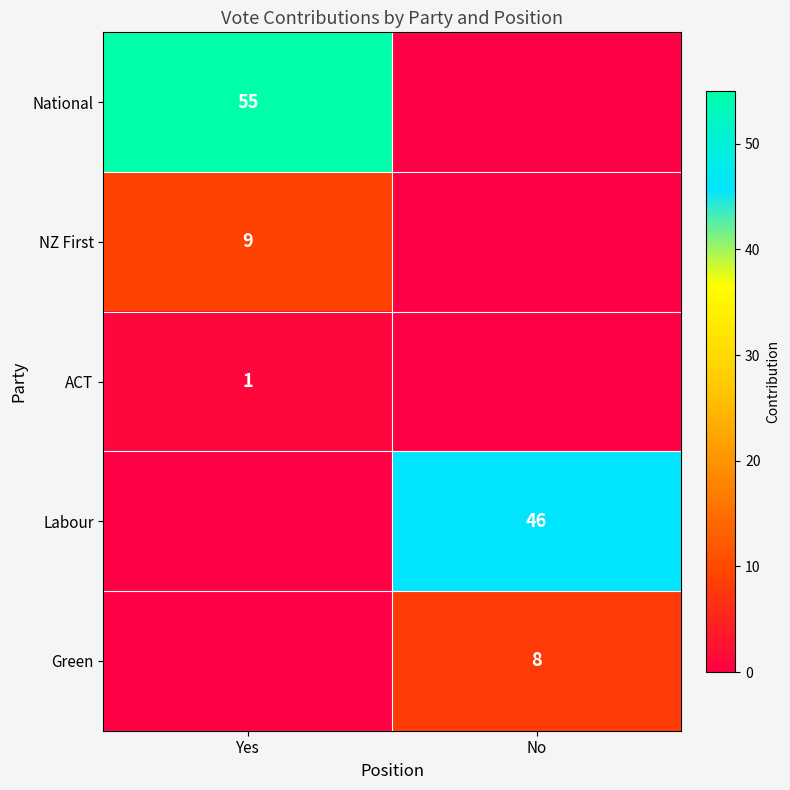

Is the value of Green at No greater than the value of Labour at No?

No